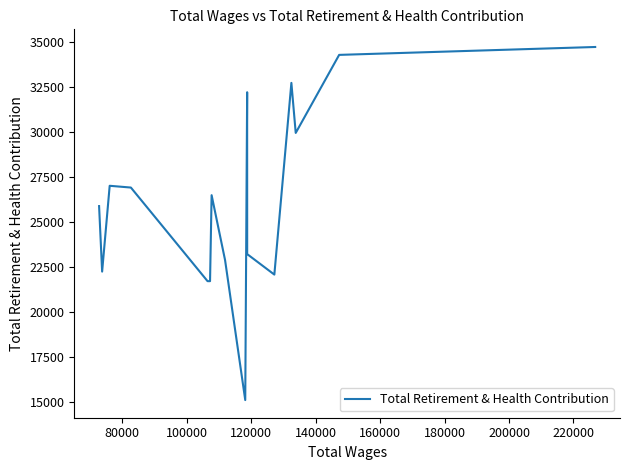

Does the chart display data point markers on the line(s)?

No